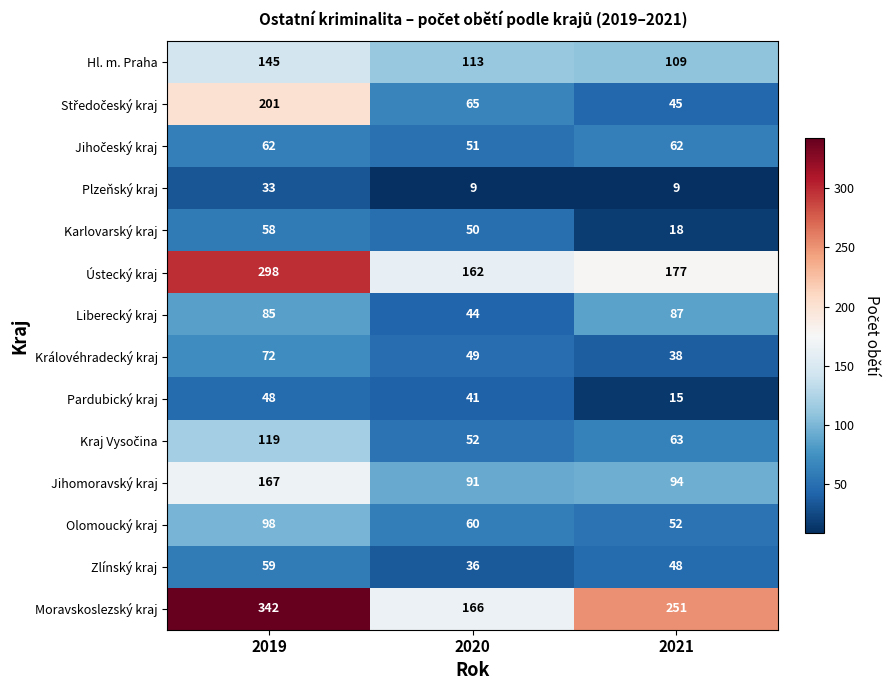

At which category is the sum across all series the highest?

2019